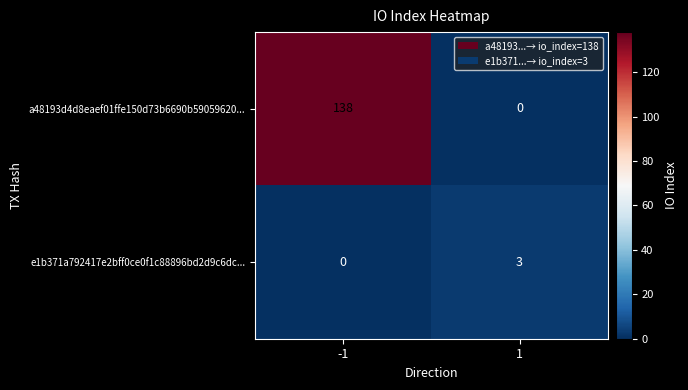

Rank the categories by e1b371a792417e2bff0ce0f1c88896bd2d9c6dc... value from highest to lowest.

1, -1